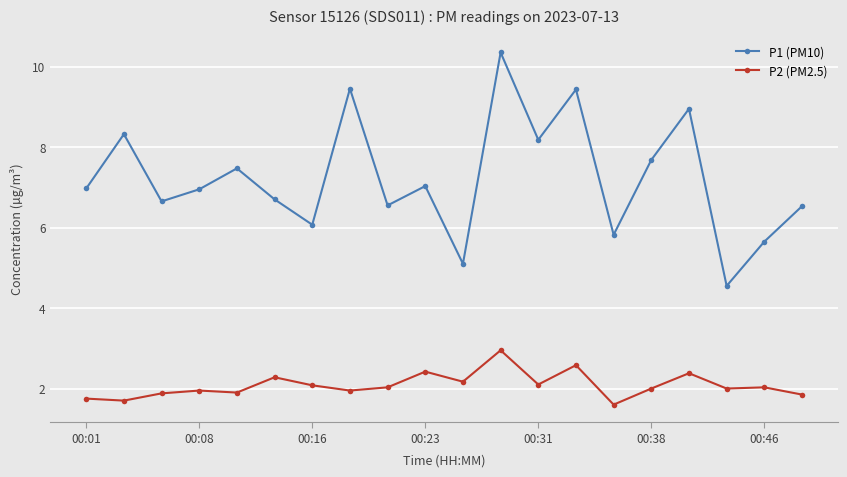

True or false: P2 (PM2.5) and P1 (PM10) intersect in this chart.

False